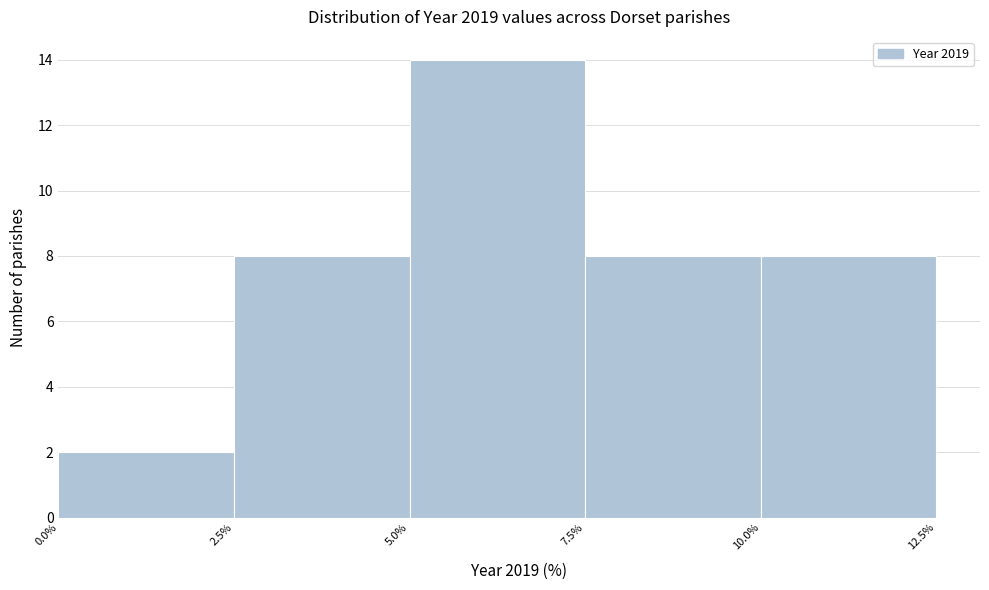

Reading left to right, list every bar in this chart as the range it spans on the x-axis followed by its height. The values are not printed on the chart, so give them approximately, as read against the axis.

0.0% to 2.5%: 2
2.5% to 5.0%: 8
5.0% to 7.5%: 14
7.5% to 10.0%: 8
10.0% to 12.5%: 8